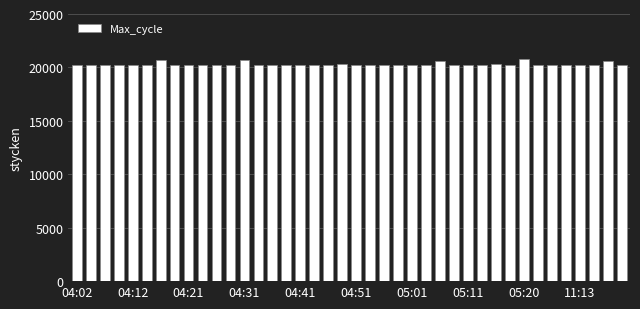

What is the value of the 34th bar from the left?

20238